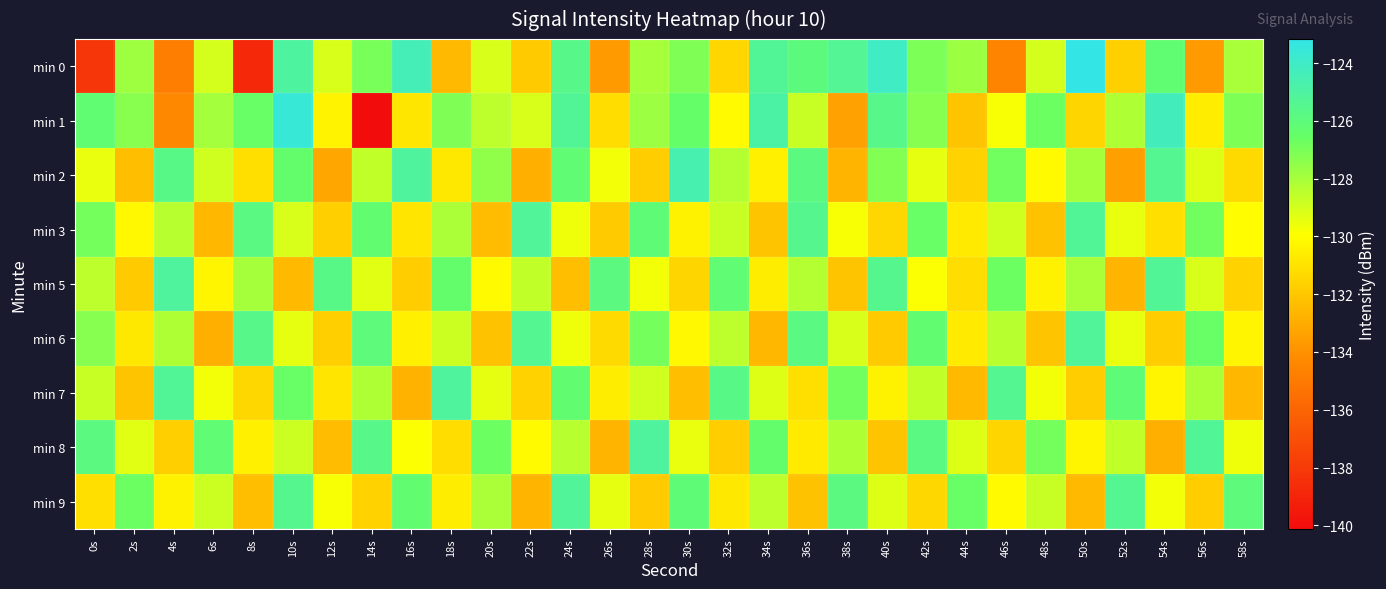

At 8s, list the series in order from smallest to largest.

min 0, min 9, min 7, min 2, min 8, min 5, min 1, min 3, min 6